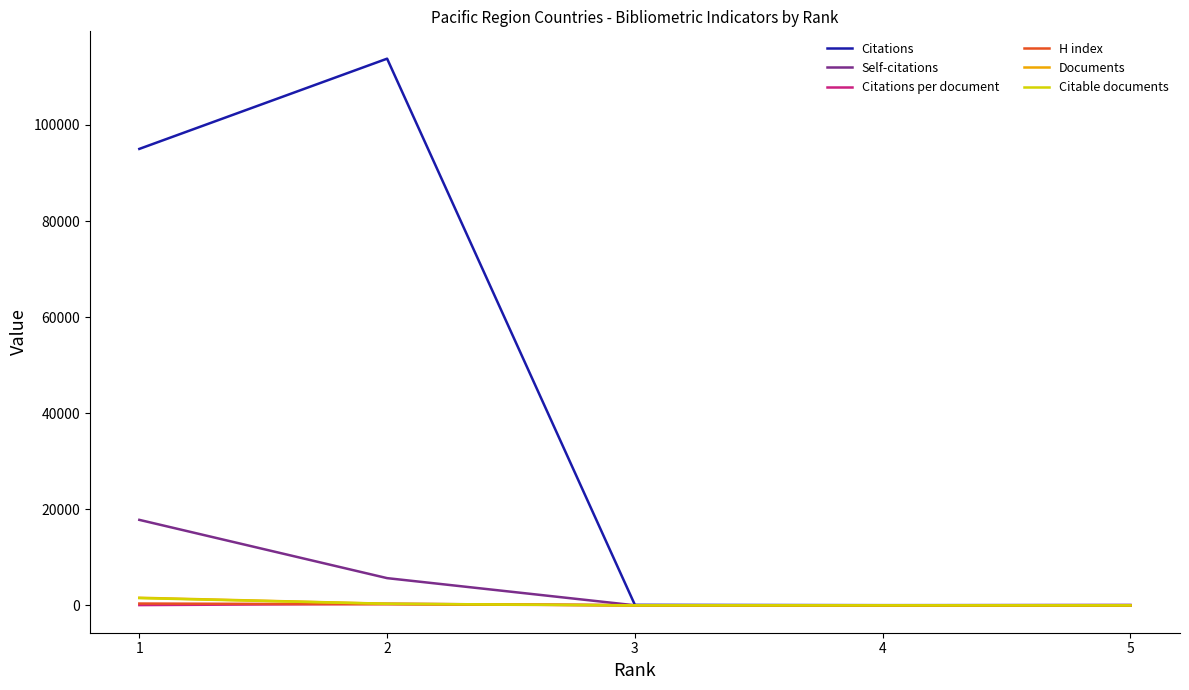

Which series has the widest spread of values?

Citations